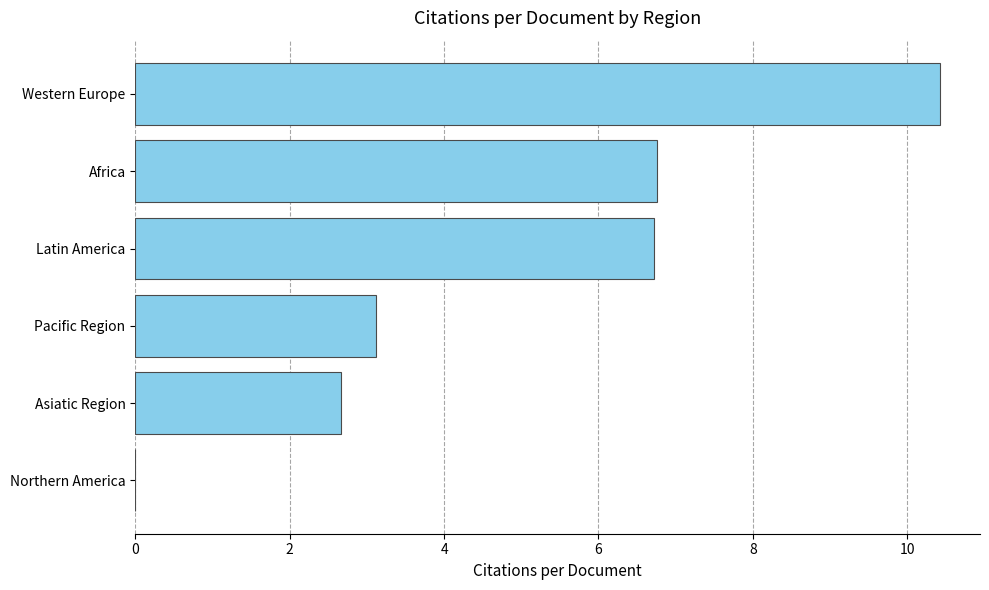

What is the ratio of the value at Latin America to the value at Pacific Region?

2.2